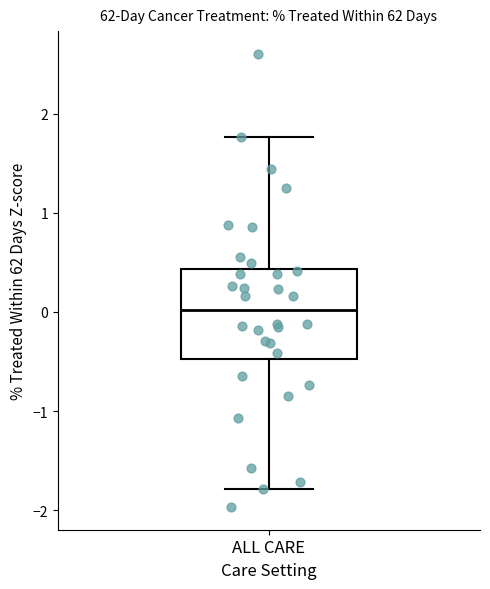

Transcribe this box plot: give where the median line is, the range the box spans, and where the two whiskers end, as read against the y-axis. The values are not printed on the chart, so give them approximately, as read against the axis.

median 0.0, box -0.5 to 0.4, whiskers -1.8 to 1.8